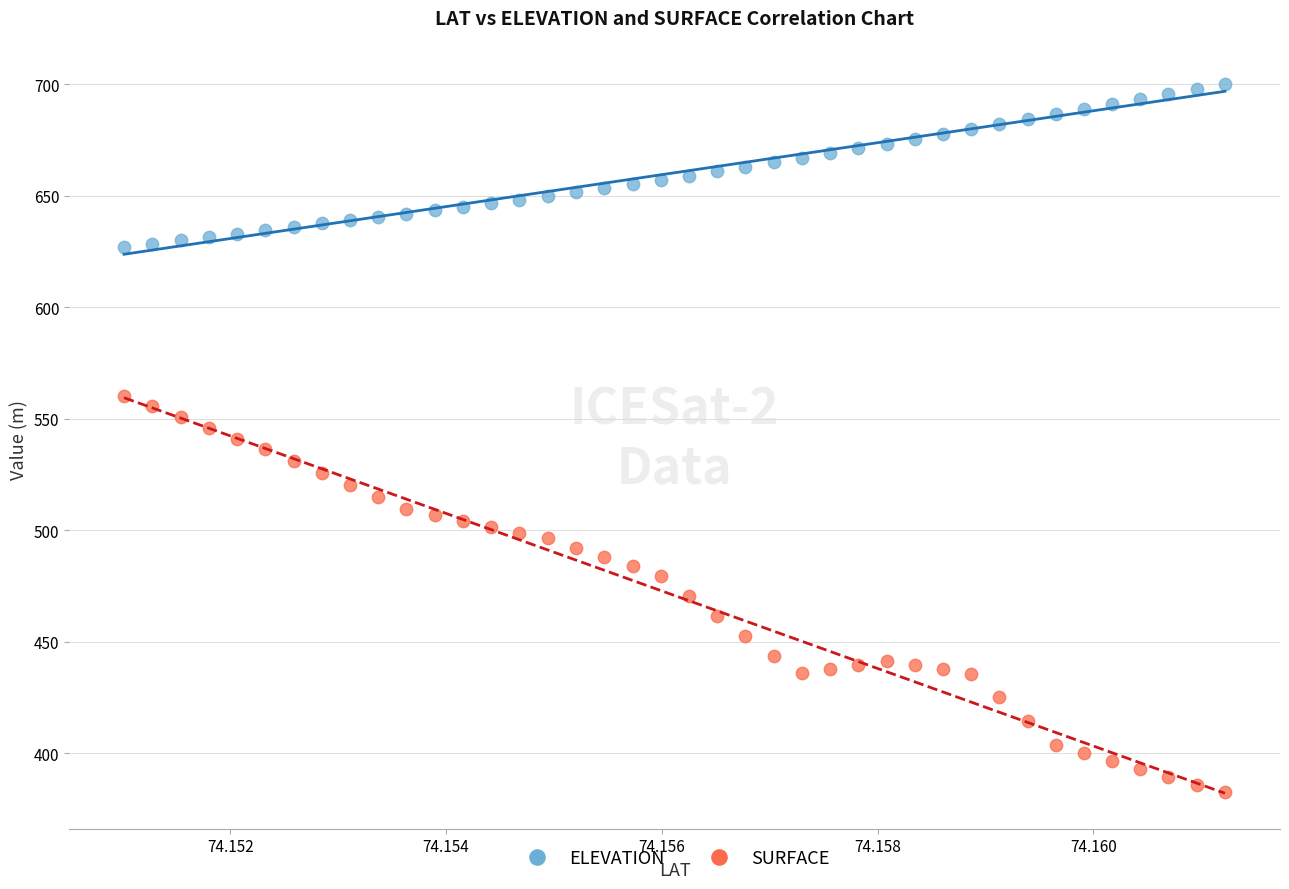

Which series contains the highest Y value?

ELEVATION